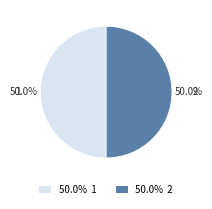

To the nearest percent, what is the combined percentage of 1 and 2?

100%